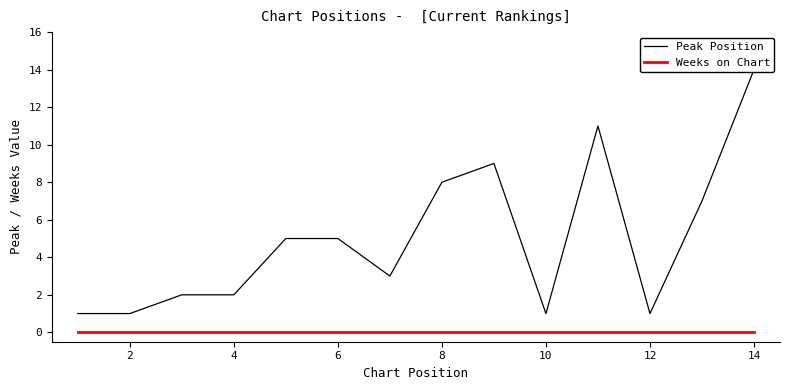

True or false: Peak Position has more than 0 points higher than both neighbors.

True